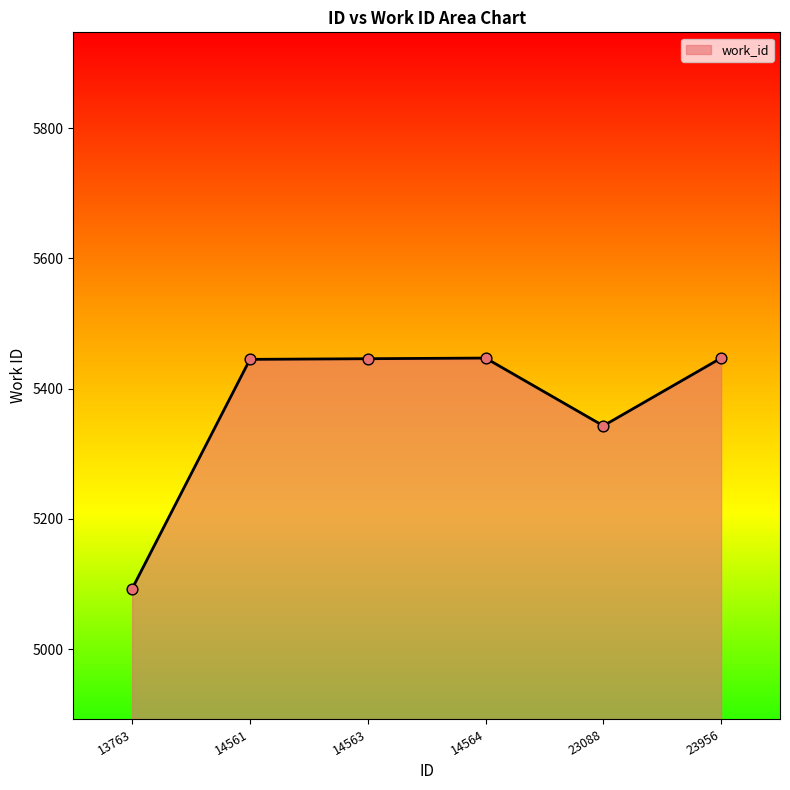

Which has a higher value, 23088 or 13763?

23088